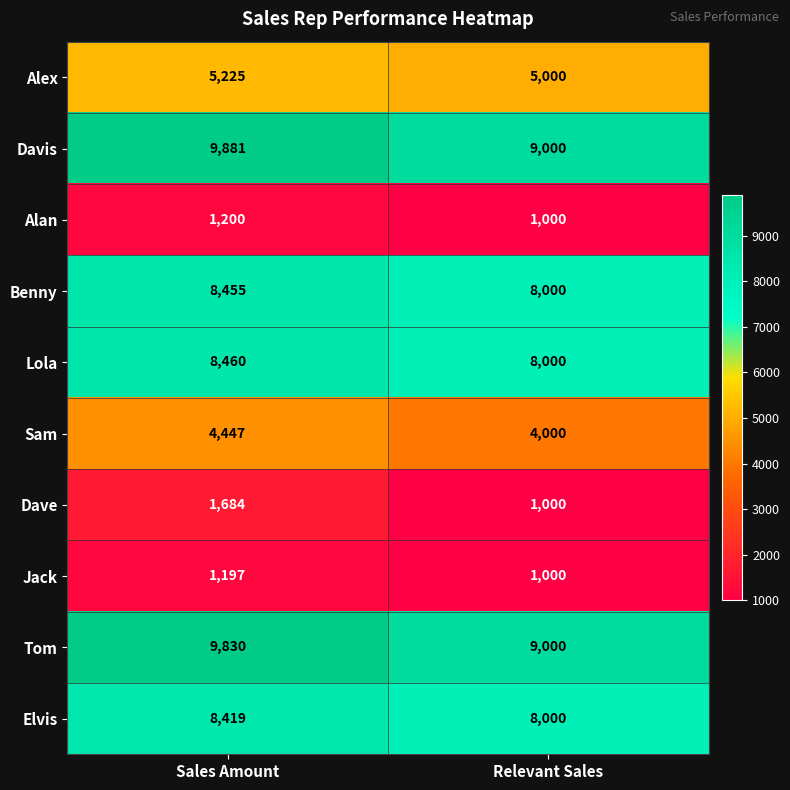

List the series in order of their peak value, lowest first.

Jack, Alan, Dave, Sam, Alex, Elvis, Benny, Lola, Tom, Davis